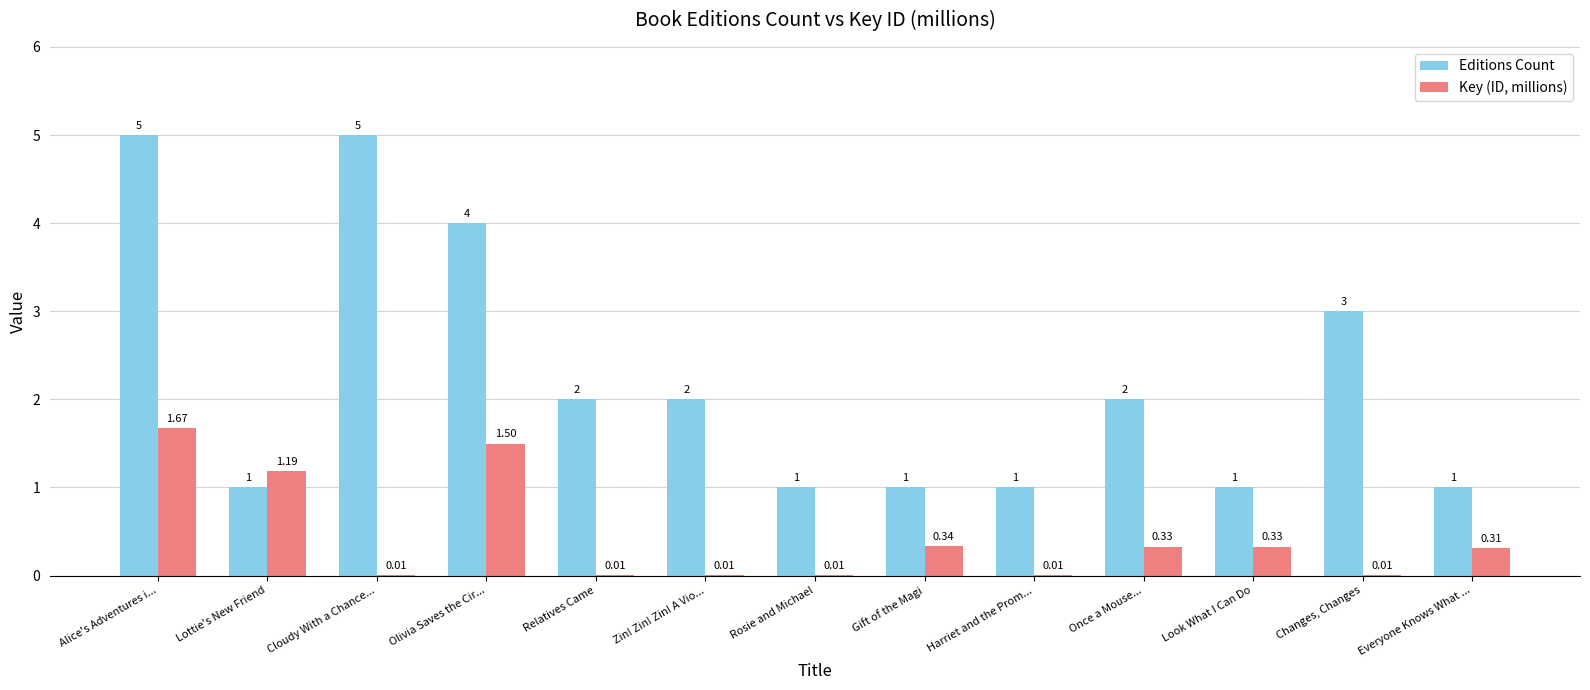

Is the value of Key (ID, millions) at Look What I Can Do greater than the value of Editions Count at Everyone Knows What ...?

No